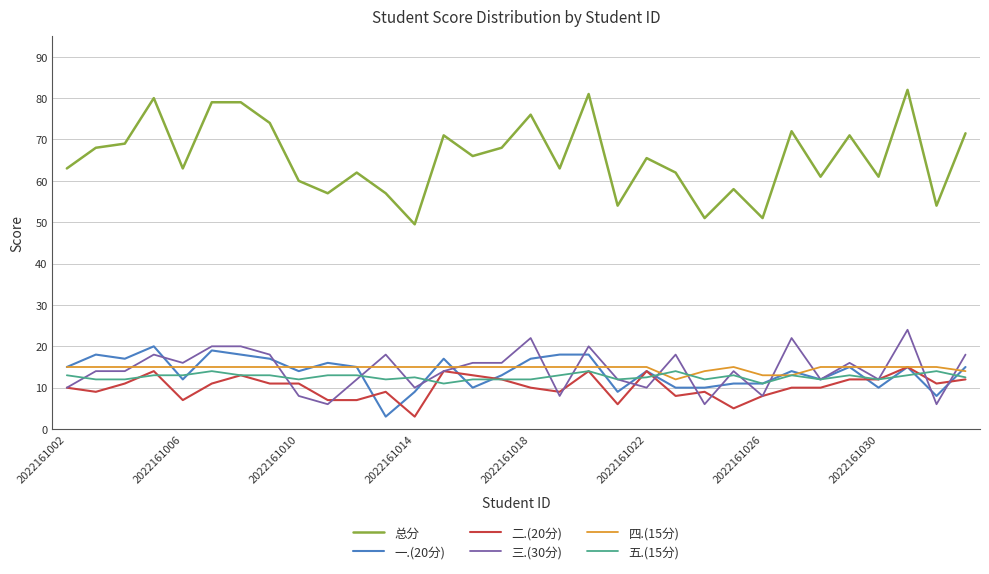

Which series has the largest total across all categories?

总分